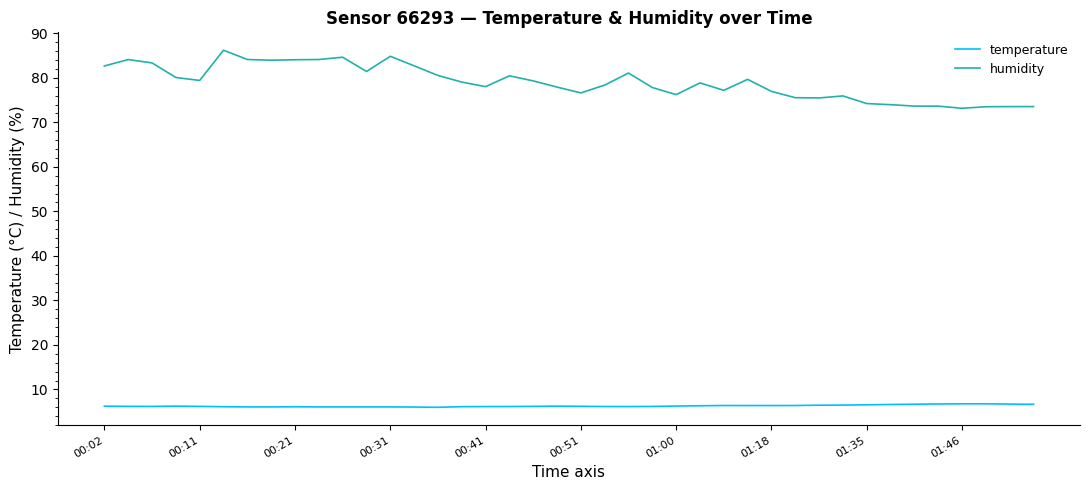

Rank the series by their average value, from highest to lowest.

humidity, temperature